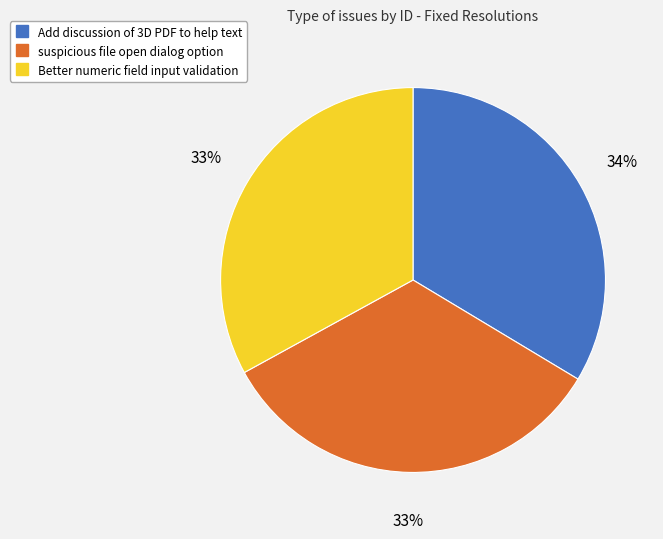

Do Add discussion of 3D PDF to help text and Better numeric field input validation together represent more than half of the pie?

Yes